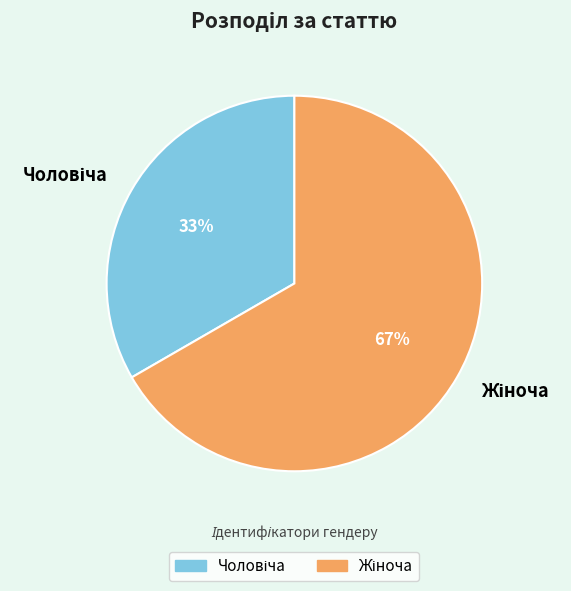

To the nearest percent, what is the average slice percentage?

50%